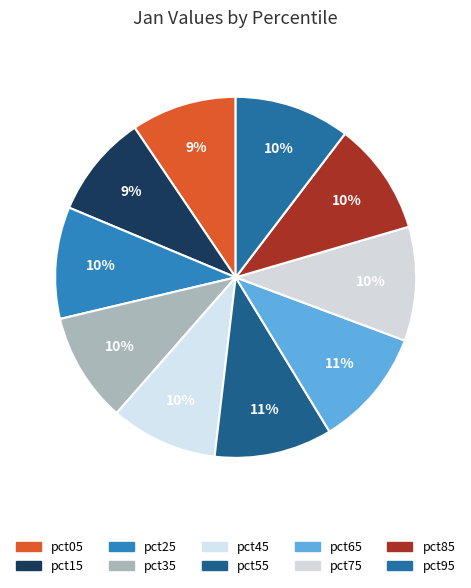

How many segments does this pie chart have?

10